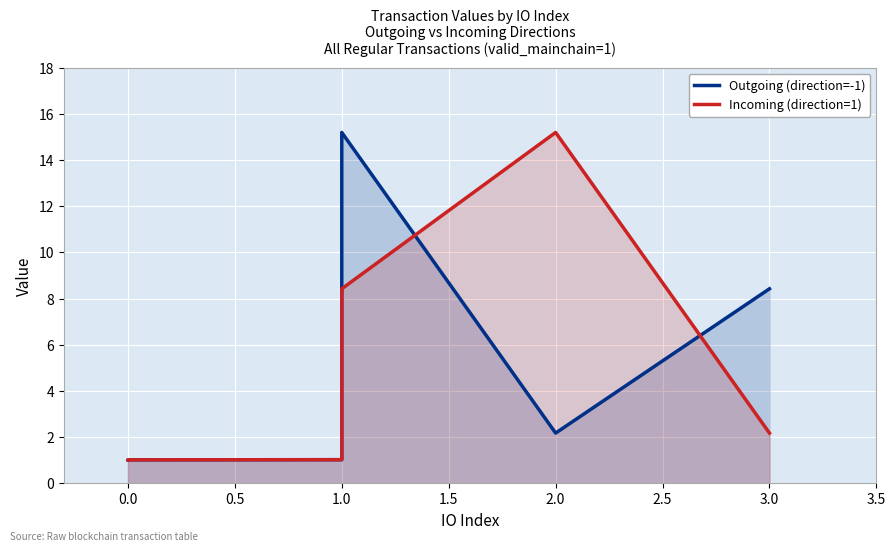

How many times do Outgoing (direction=-1) and Incoming (direction=1) cross each other?

2